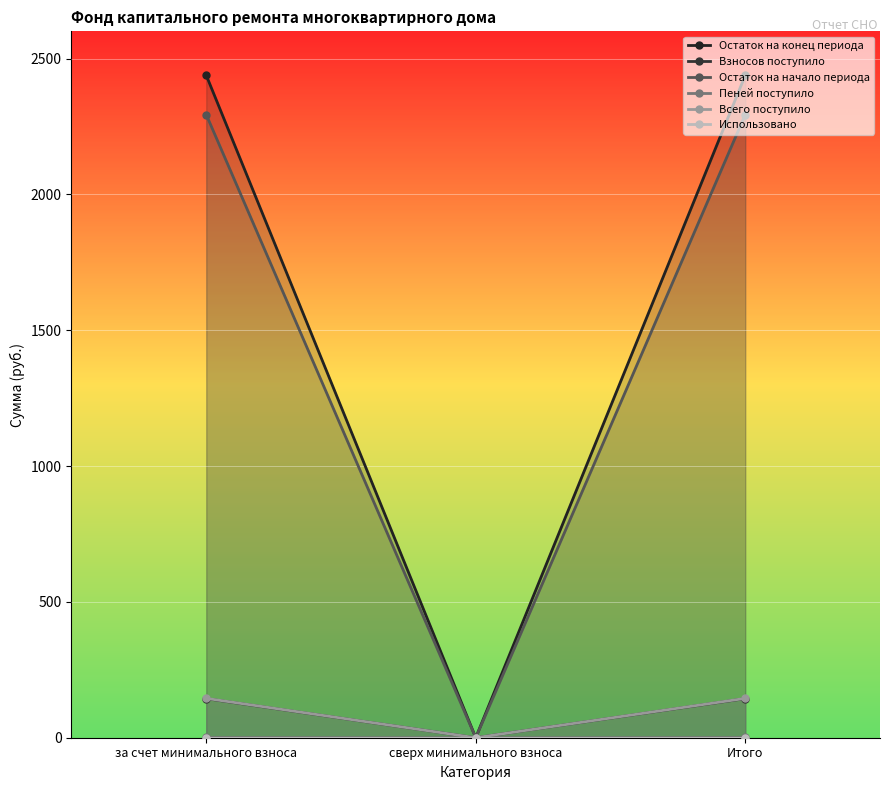

Is the value of Взносов поступило at Итого greater than the value of Всего поступило at сверх минимального взноса?

Yes